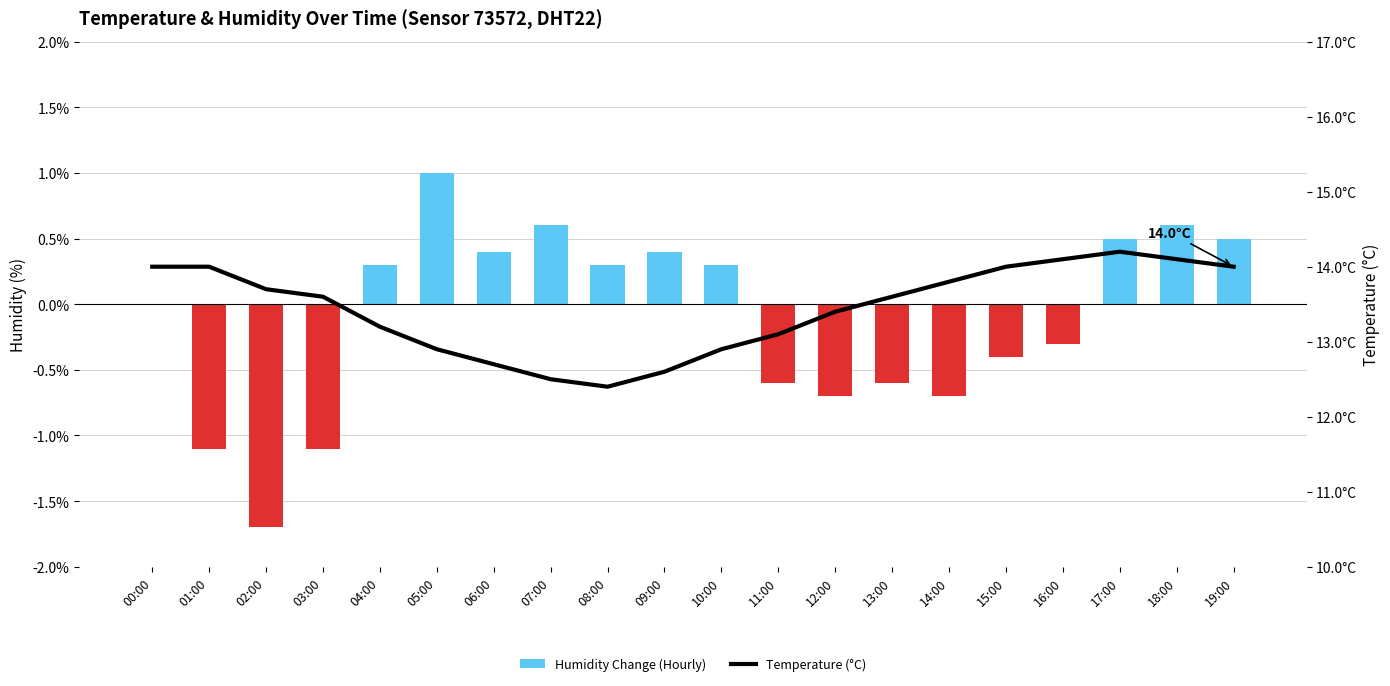

At which category is the sum across all series the highest?

17:00